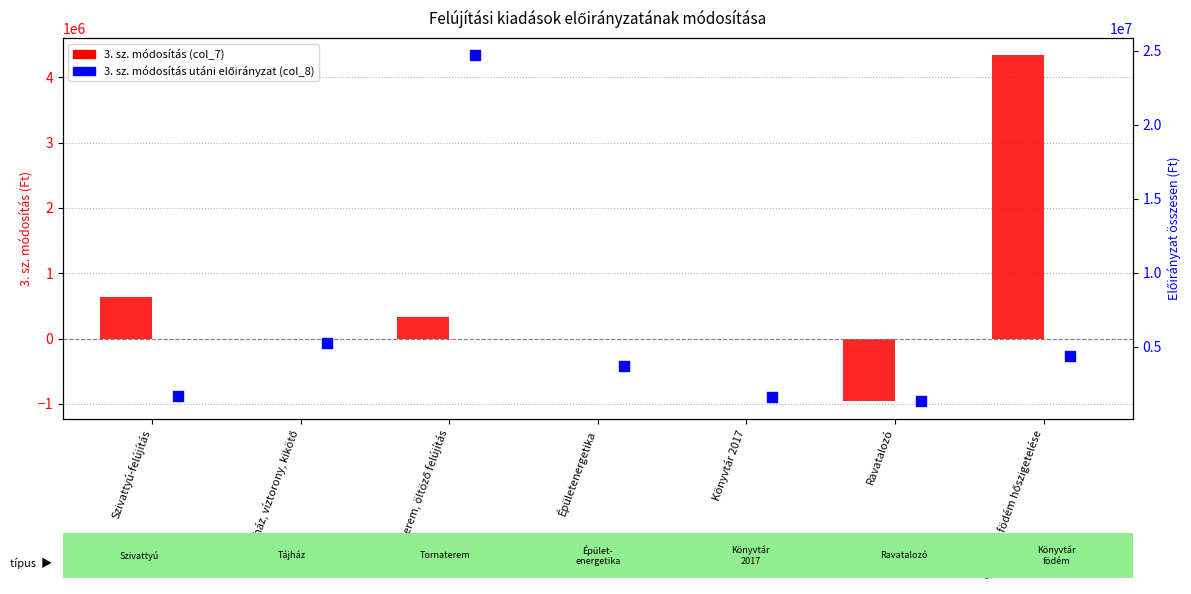

Which series contains the lowest Y value?

3. sz. módosítás (col_7)